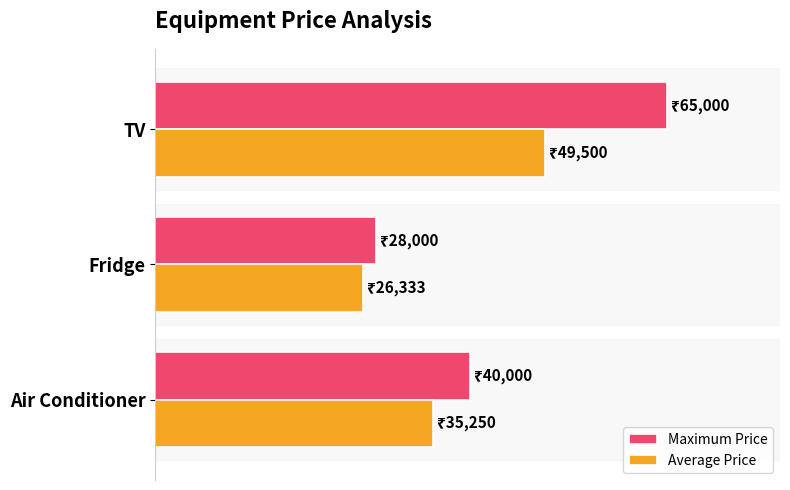

Which category has the highest value in the Maximum Price series?

TV